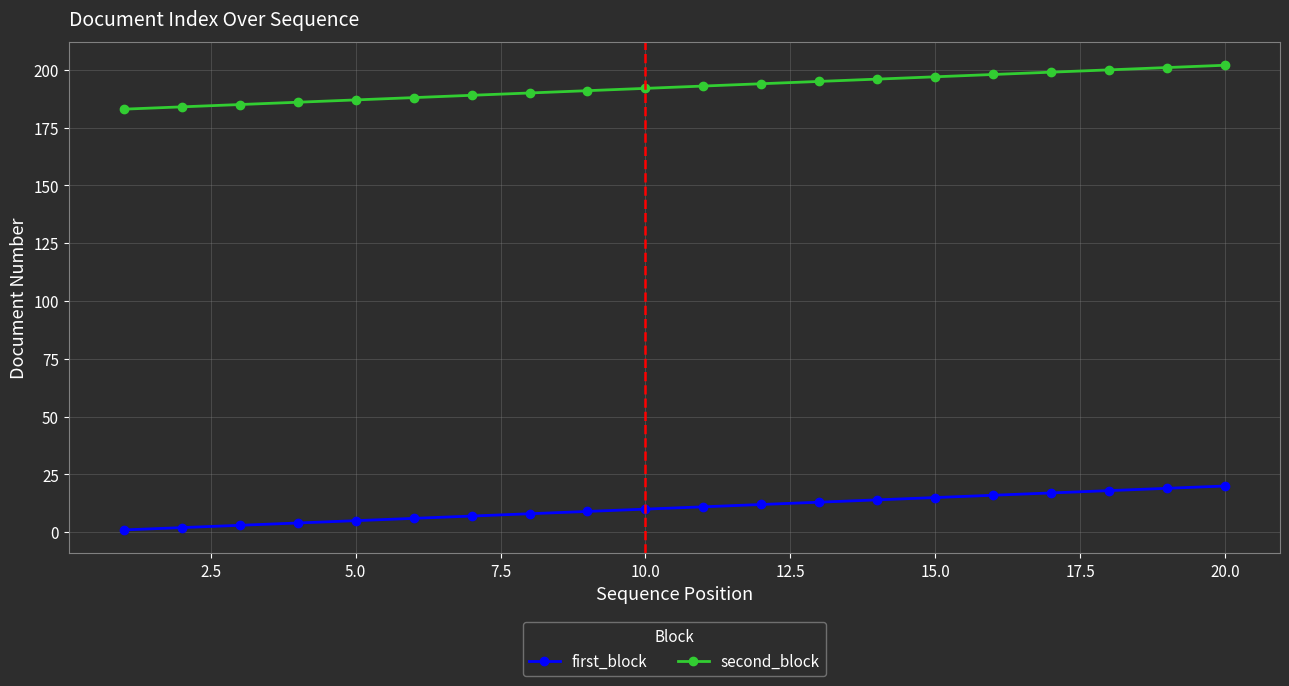

Which series has the largest total across all categories?

second_block